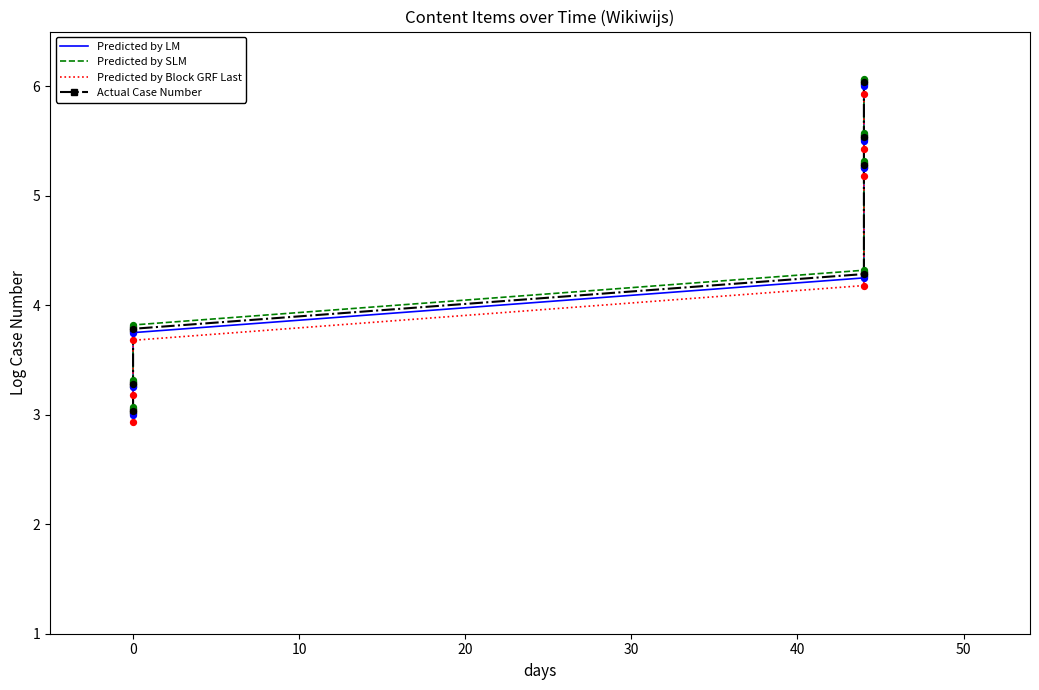

Which series has the widest spread of Y values?

Predicted by SLM